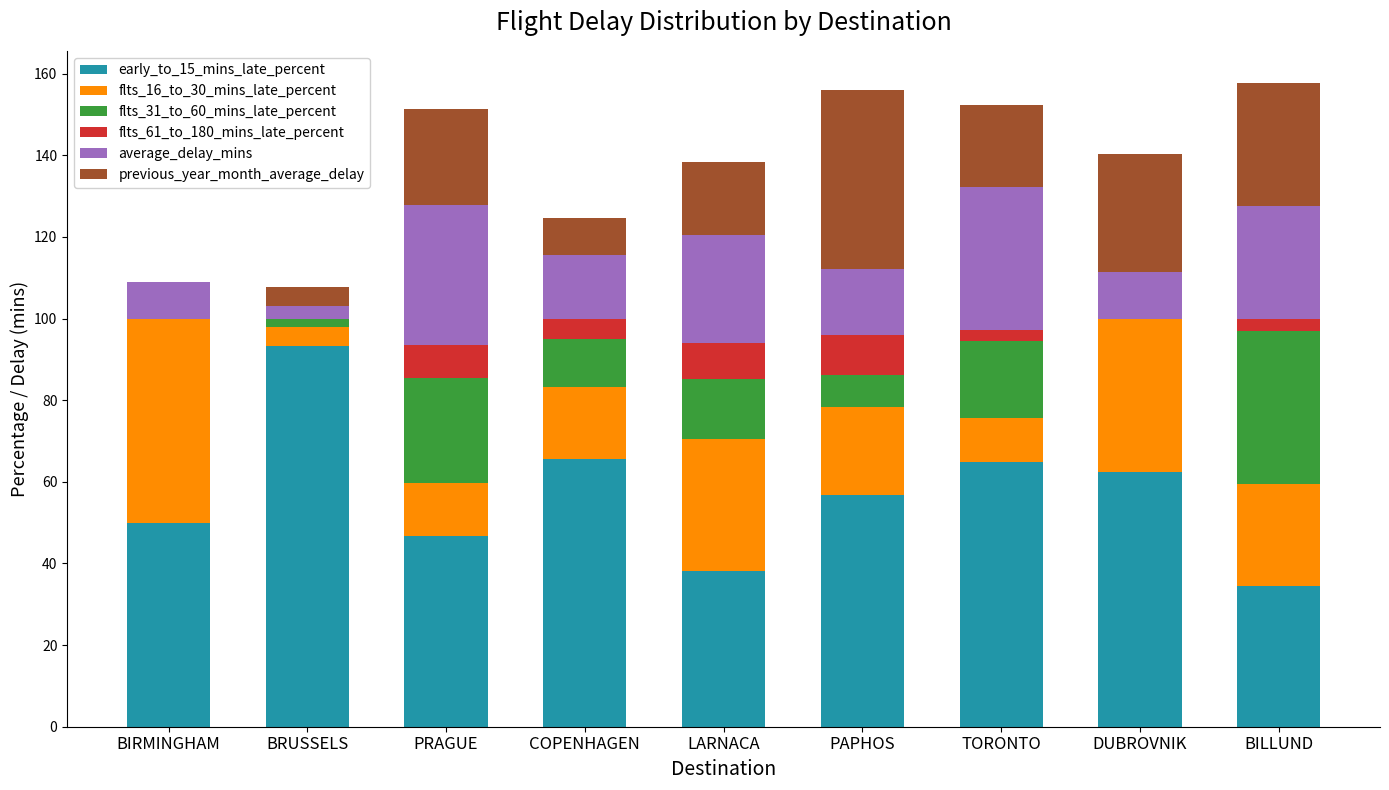

The early_to_15_mins_late_percent series shows 93.2 at BRUSSELS. True or false?

True